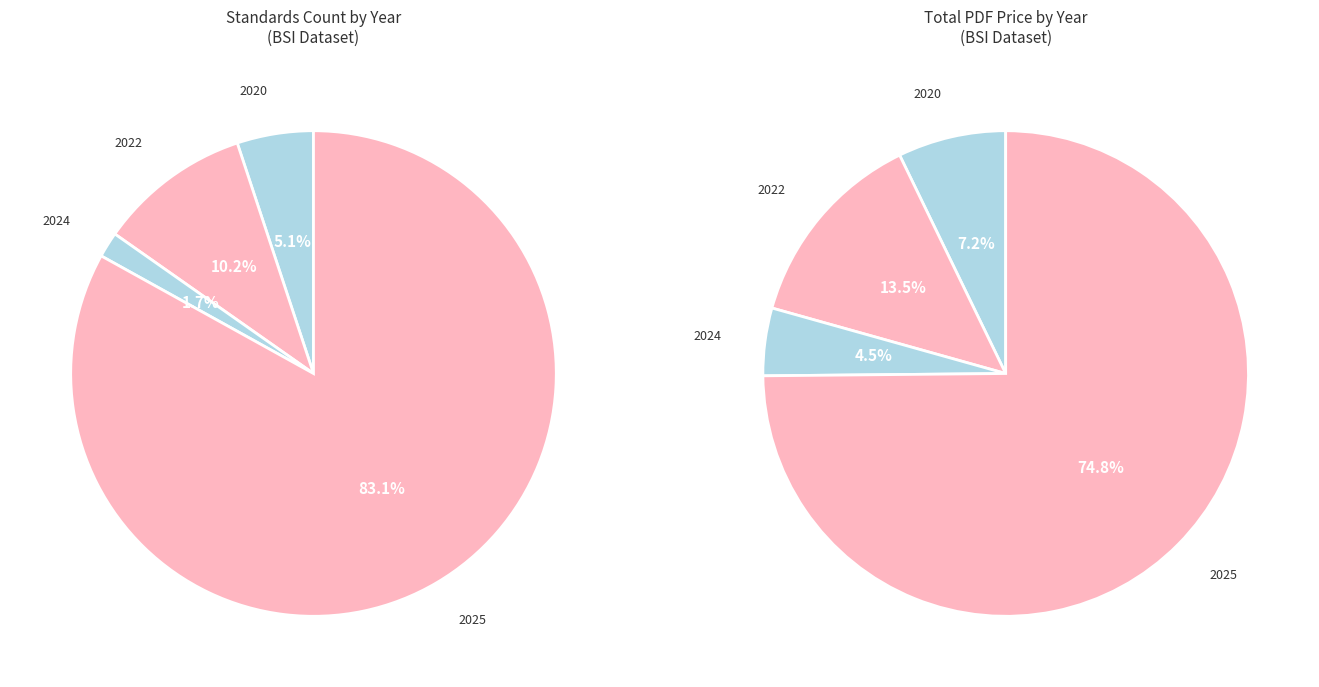

Which slice is the largest?

2025